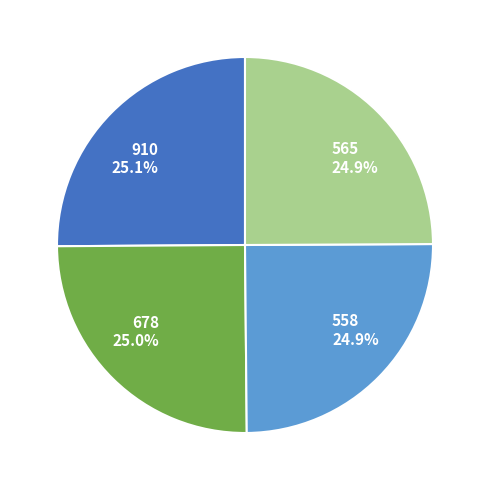

Is the sum of 558 and 678 greater than half?

No